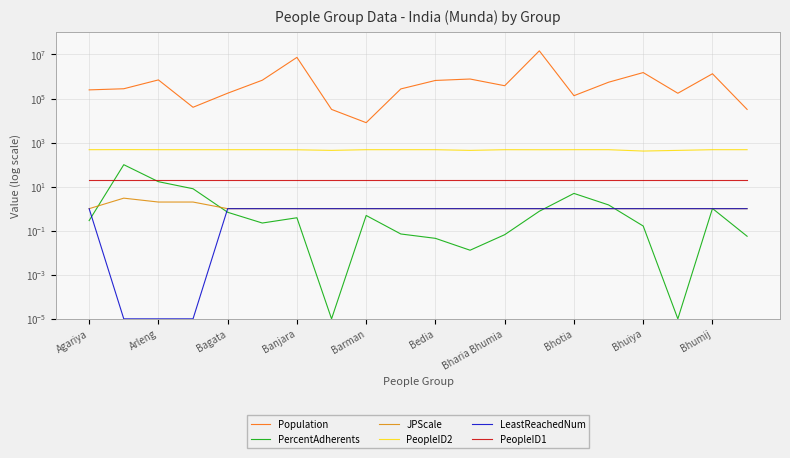

At which category is the sum across all series the highest?

13